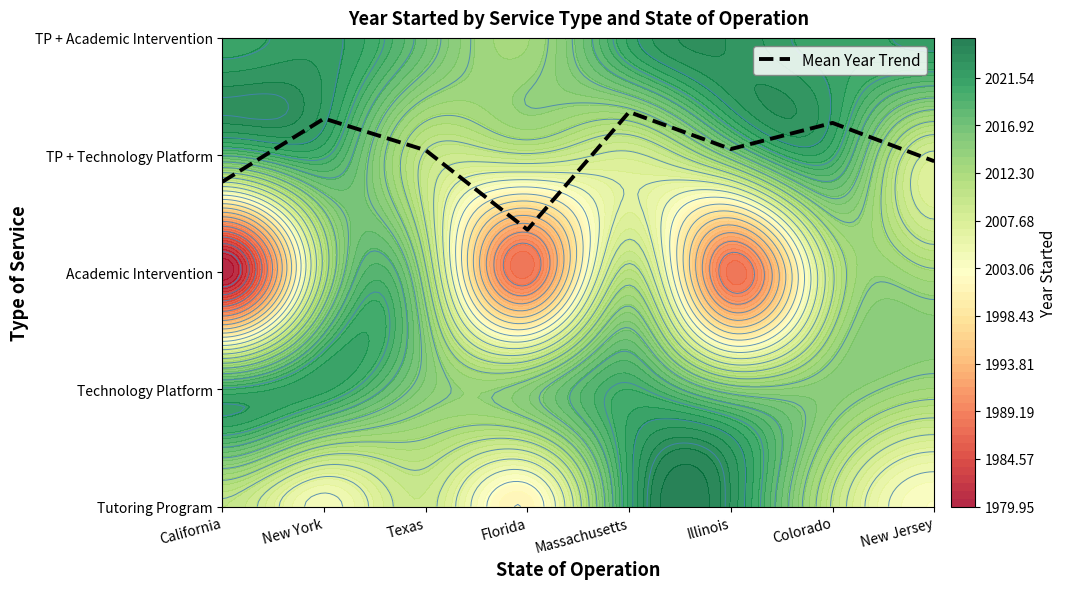

Reading left to right, list all the values displayed in this chart.

2.8	3.3	3.0	2.4	3.4	3.1	3.3	2.9